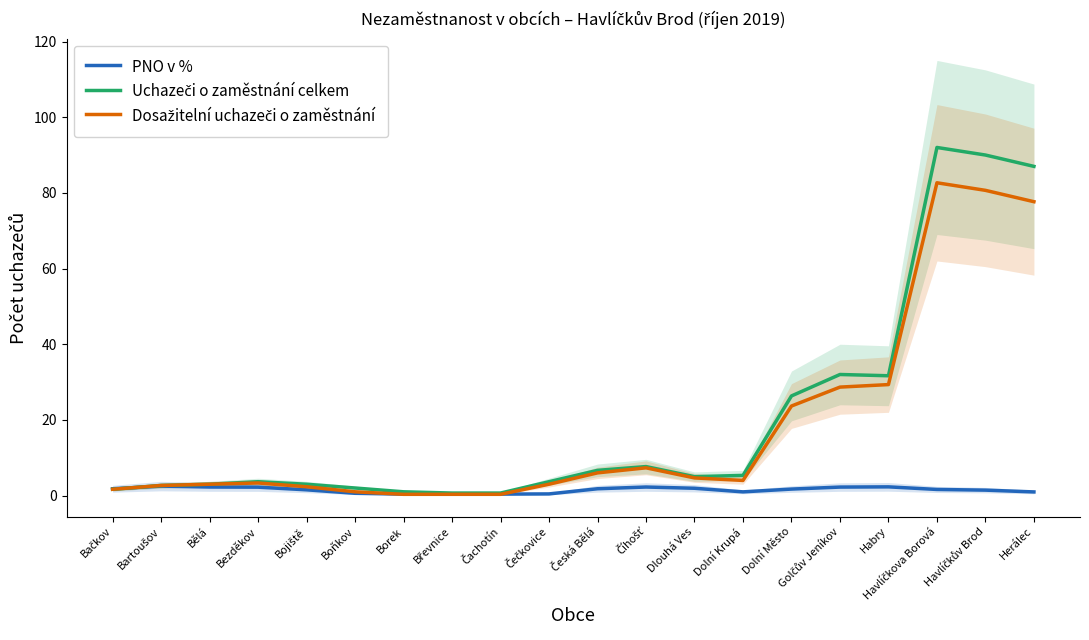

What is the minimum value for Dosažitelní uchazeči o zaměstnání?

0.3